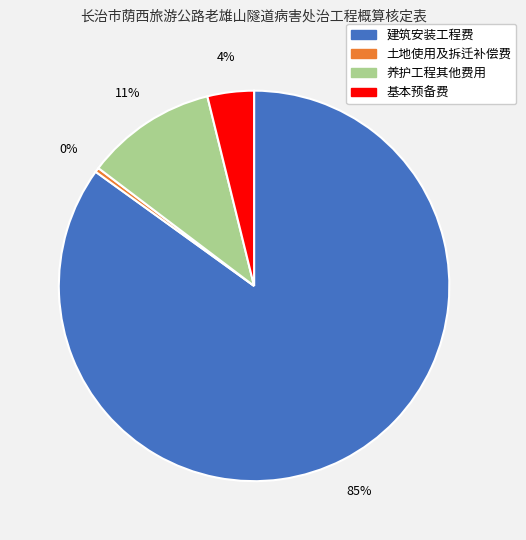

What percentage is the 建筑安装工程费 slice, to the nearest percent?

85%